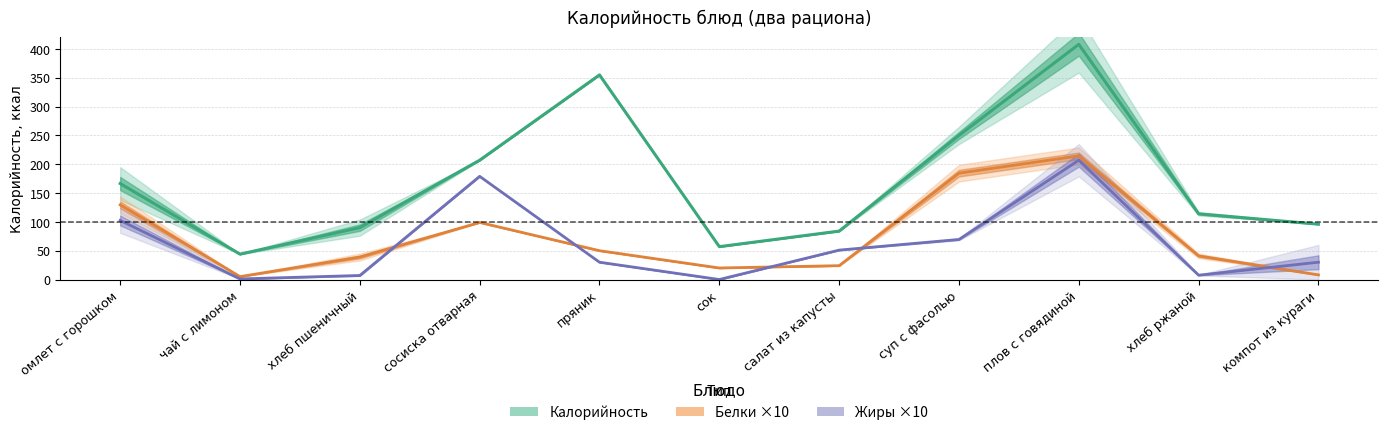

What is the average value of the Калорийность (среднее) series?

170.1